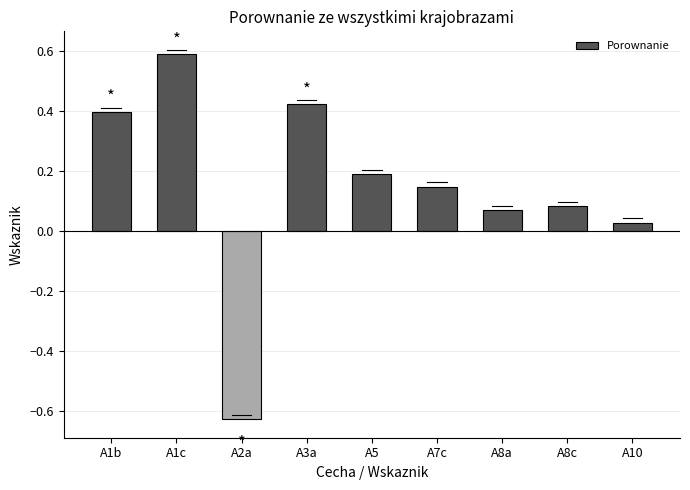

Which label corresponds to the smallest value in the chart?

A2a